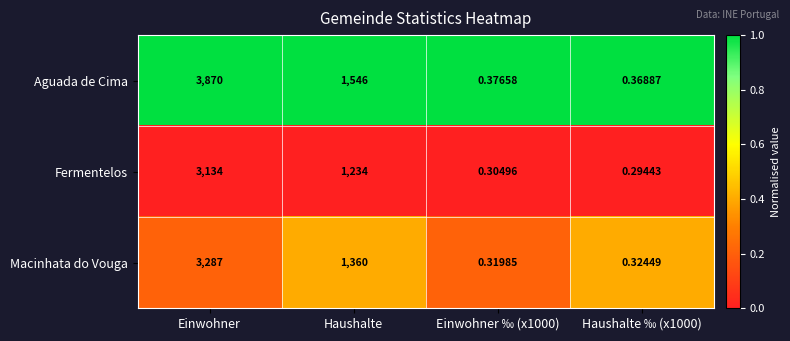

Is the value of Fermentelos at Einwohner ‰ (x1000) greater than the value of Aguada de Cima at Haushalte?

No